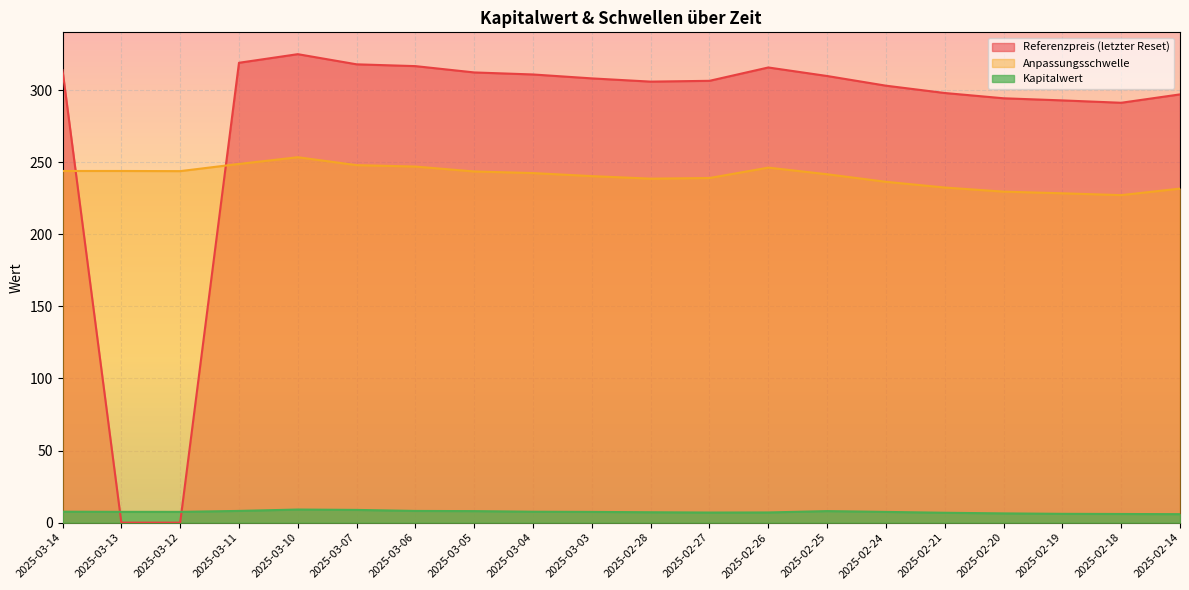

In Anpassungsschwelle, how many points are higher than both neighbors (excluding endpoints)?

2